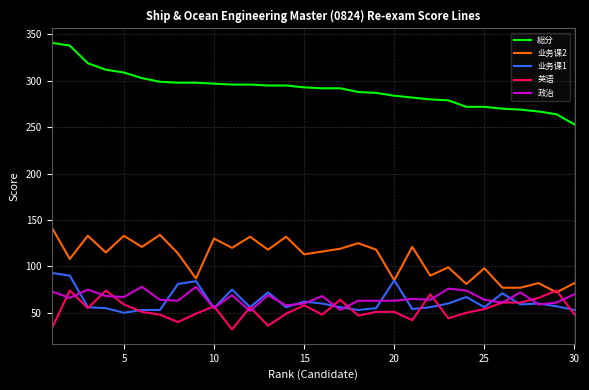

True or false: 総分 and 政治 cross at least once.

False